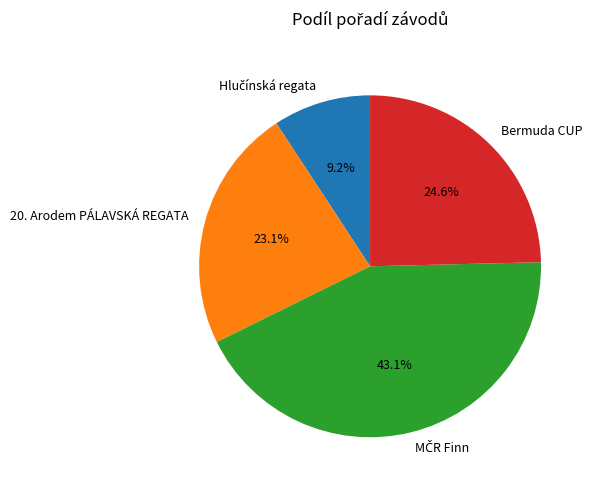

Is there any slice that represents more than half of the pie?

No